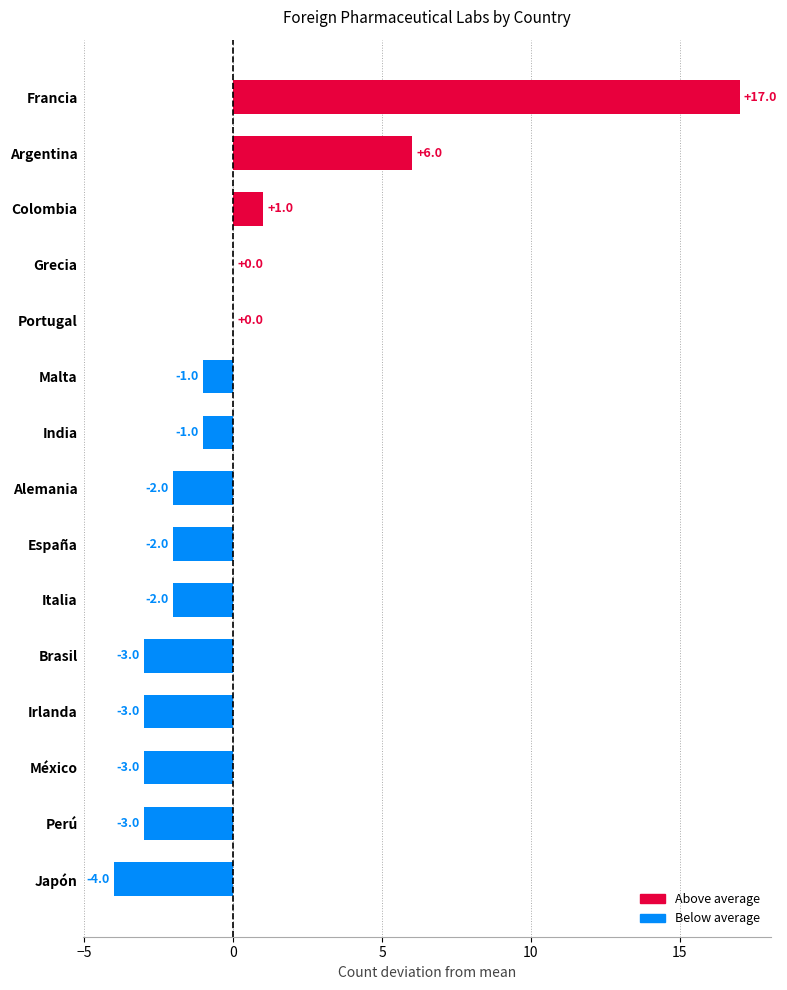

At which category does the chart reach its peak across all series?

Francia